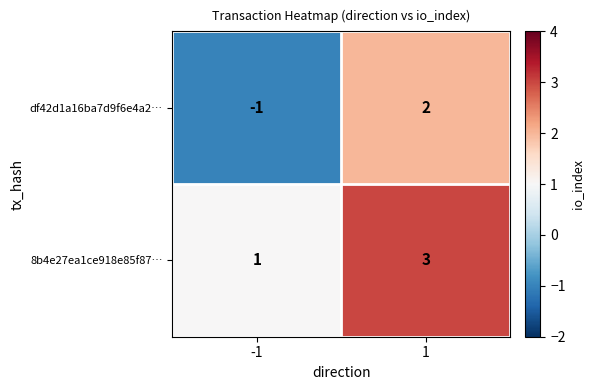

Which series has the widest spread of values?

df42d1a16ba7d9f6e4a2…